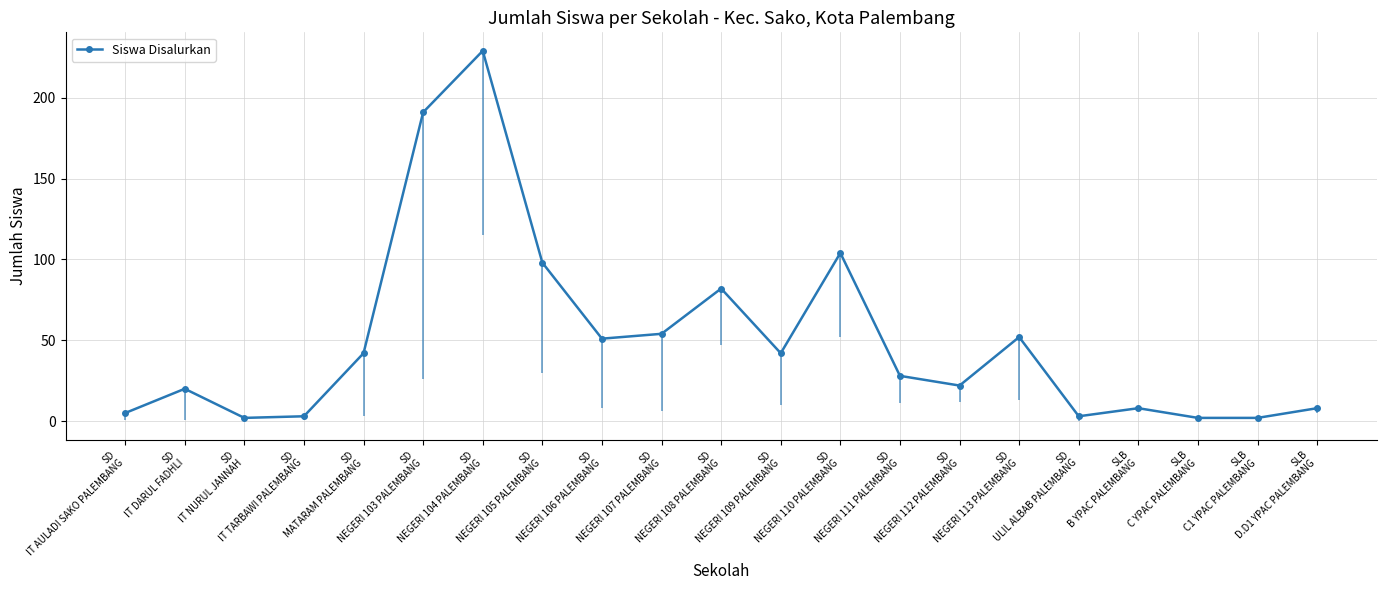

At which category does the data reach its first local peak?

SD
IT DARUL FADHLI